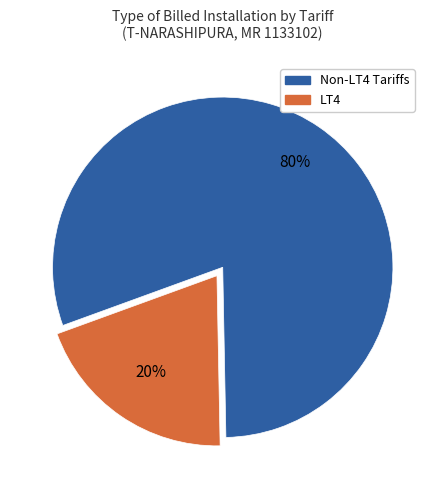

To the nearest percent, what is the average slice percentage?

50%